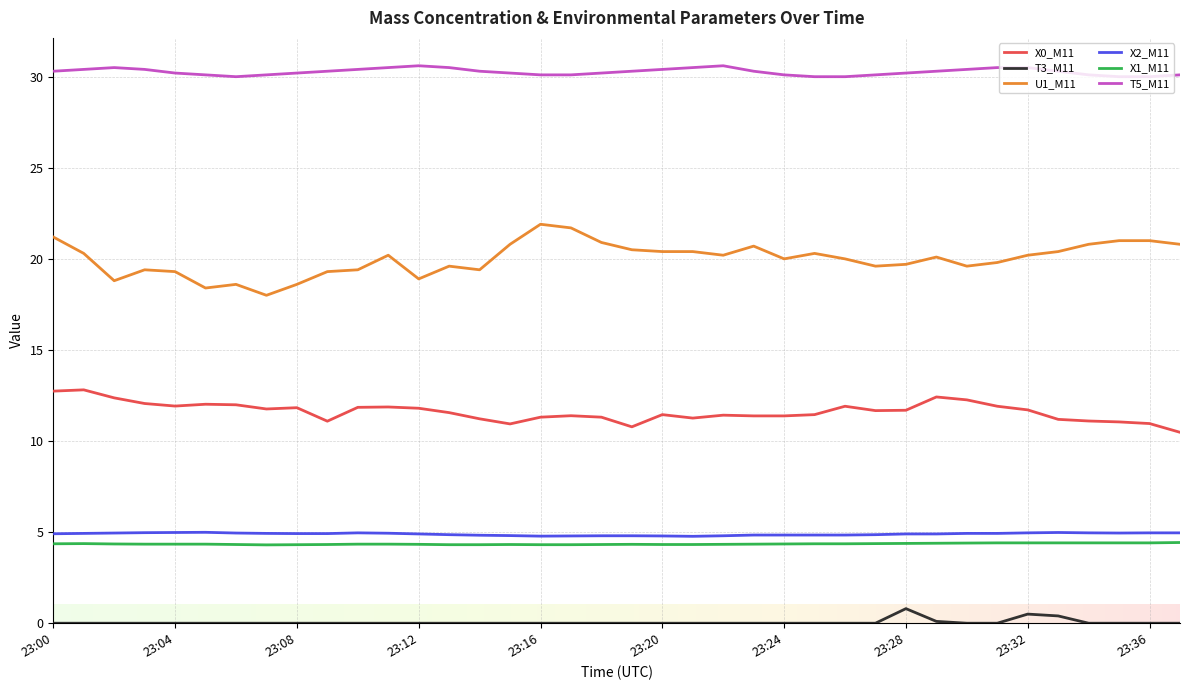

In T3_M11, how many points are higher than both neighbors (excluding endpoints)?

2